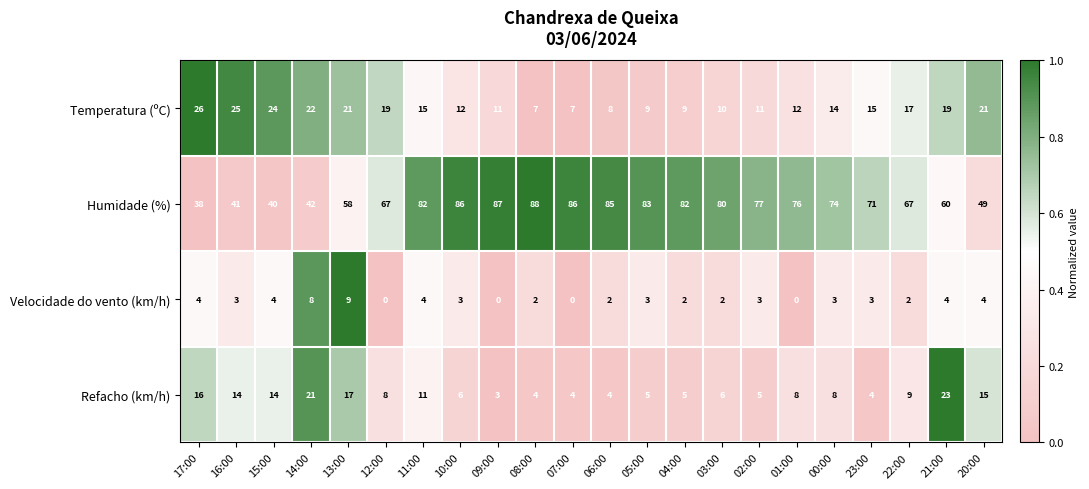

Is it true that Velocidade do vento (km/h) equals 2 at 22:00?

True